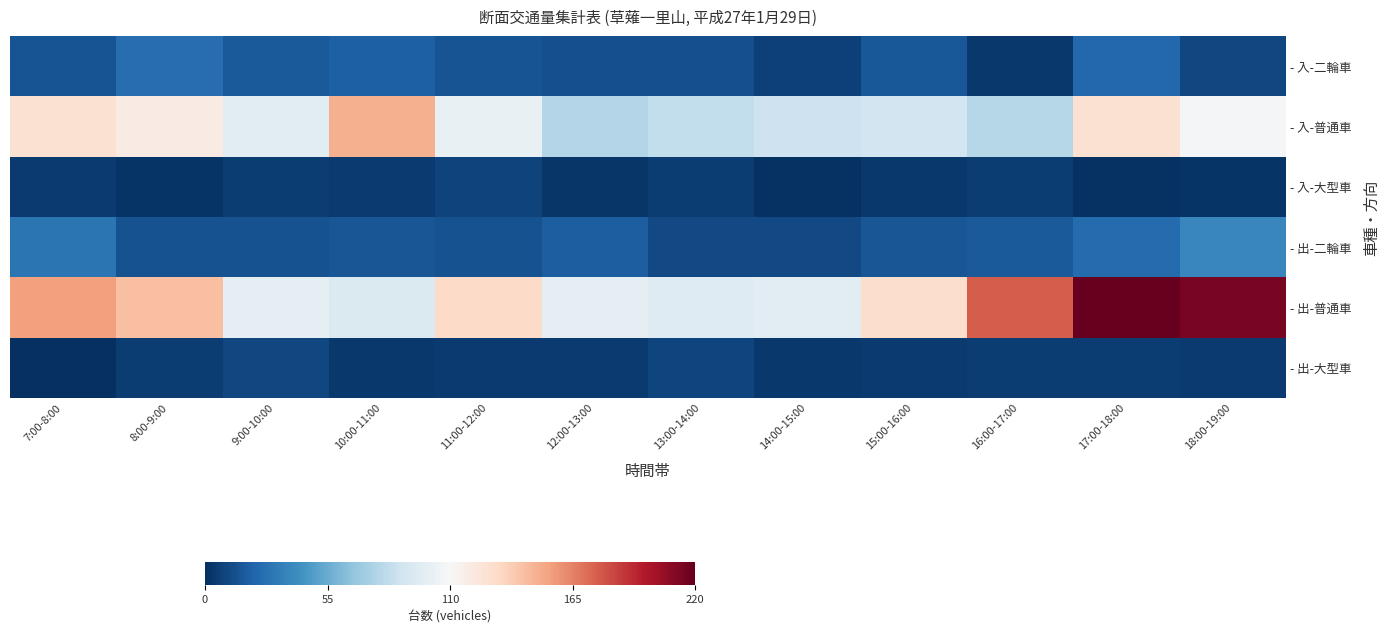

Count the number of categories in the chart.

12